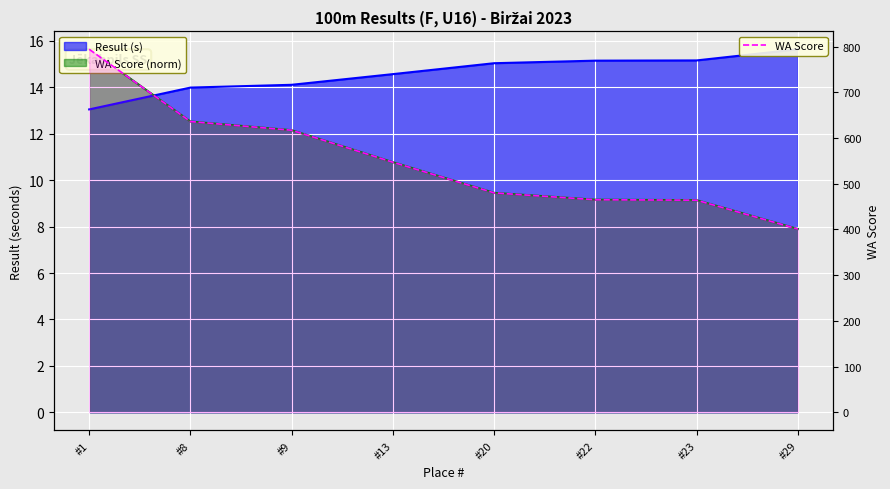

What is the minimum value for WA Score?

401